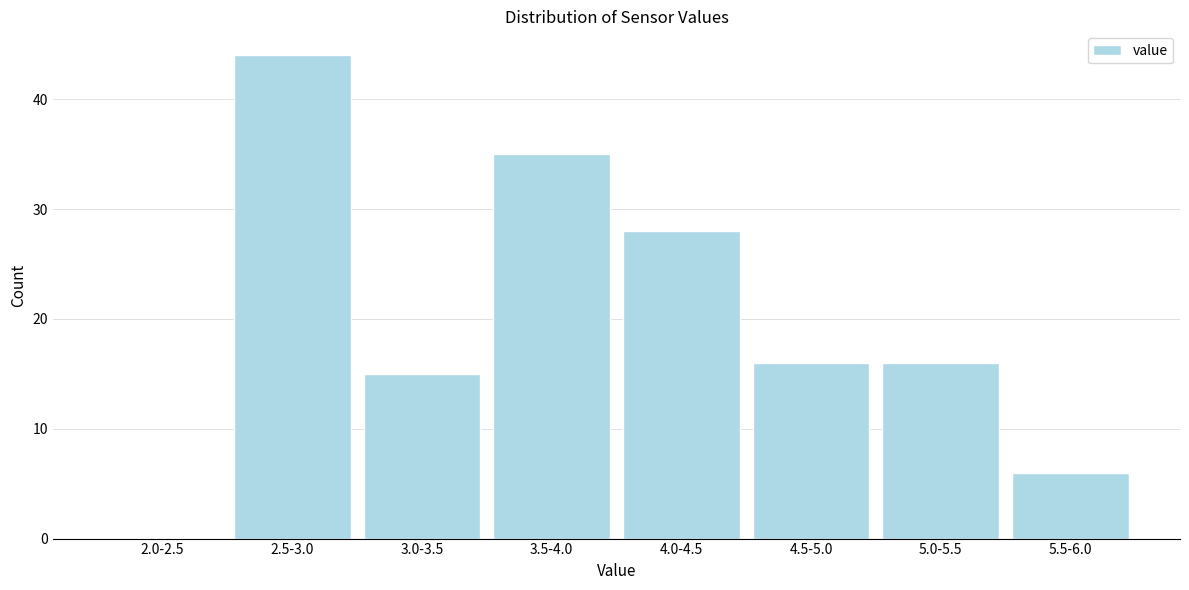

Reading left to right, transcribe all the data shown in this chart.

2.0-2.5=0	2.5-3.0=44	3.0-3.5=15	3.5-4.0=35	4.0-4.5=28	4.5-5.0=16	5.0-5.5=16	5.5-6.0=6